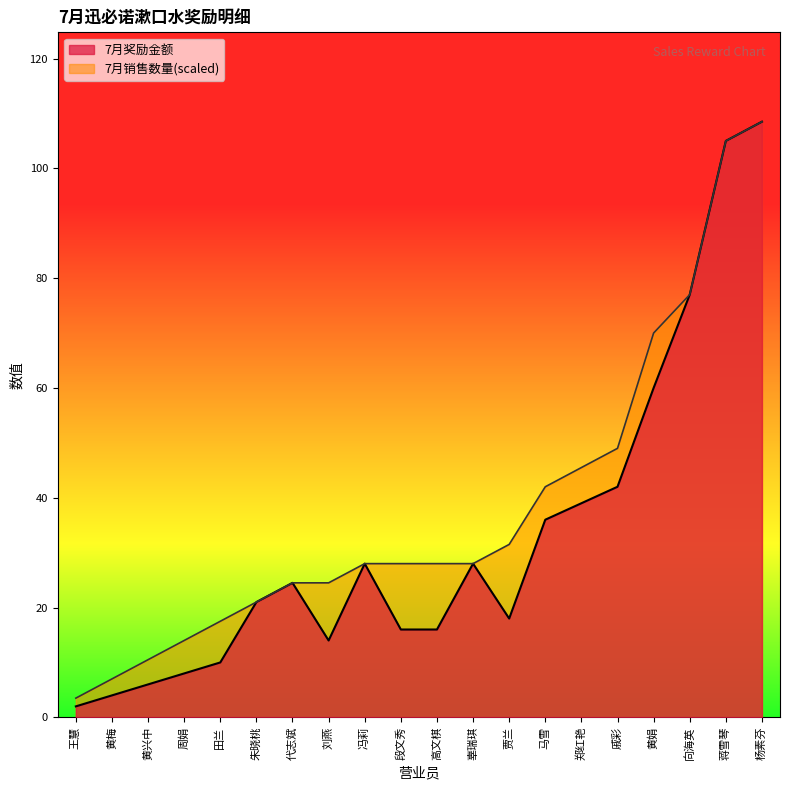

How many distinct data groups are displayed?

2